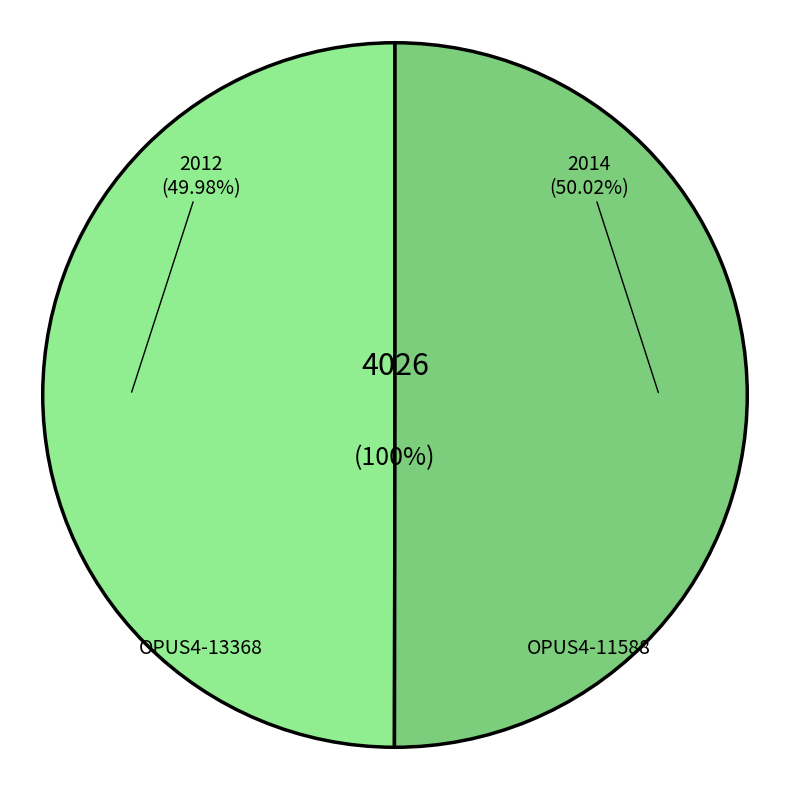

Is it true that OPUS4-13368 is 57% of the pie?

False